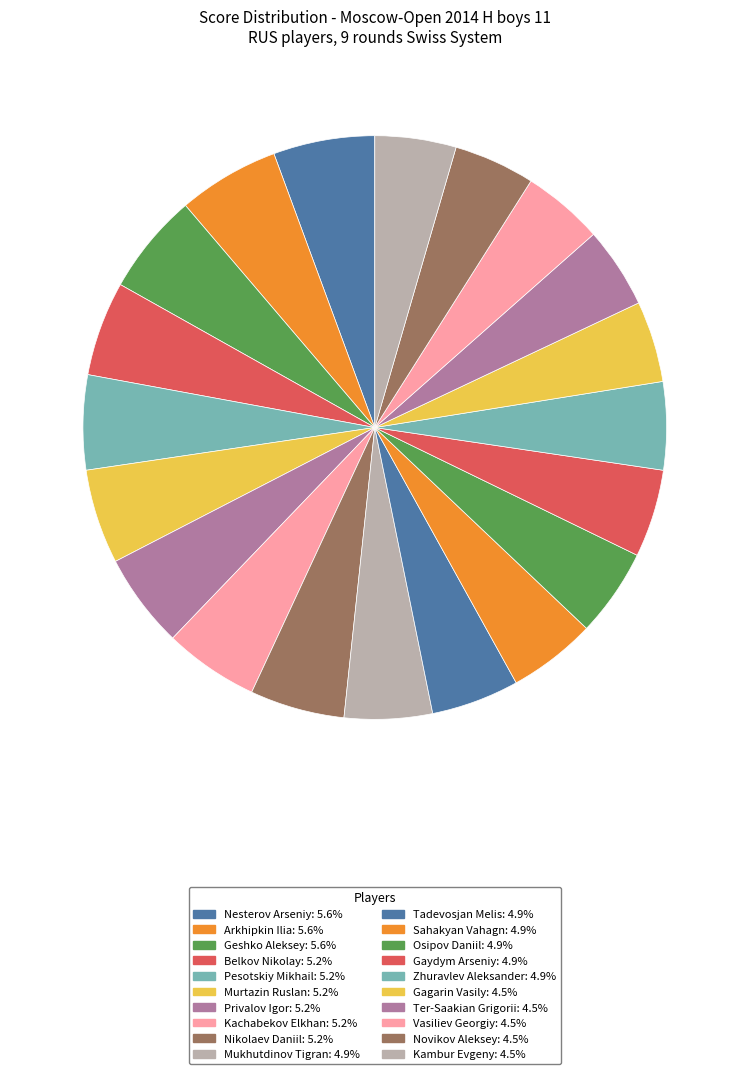

How many segments does this pie chart have?

20